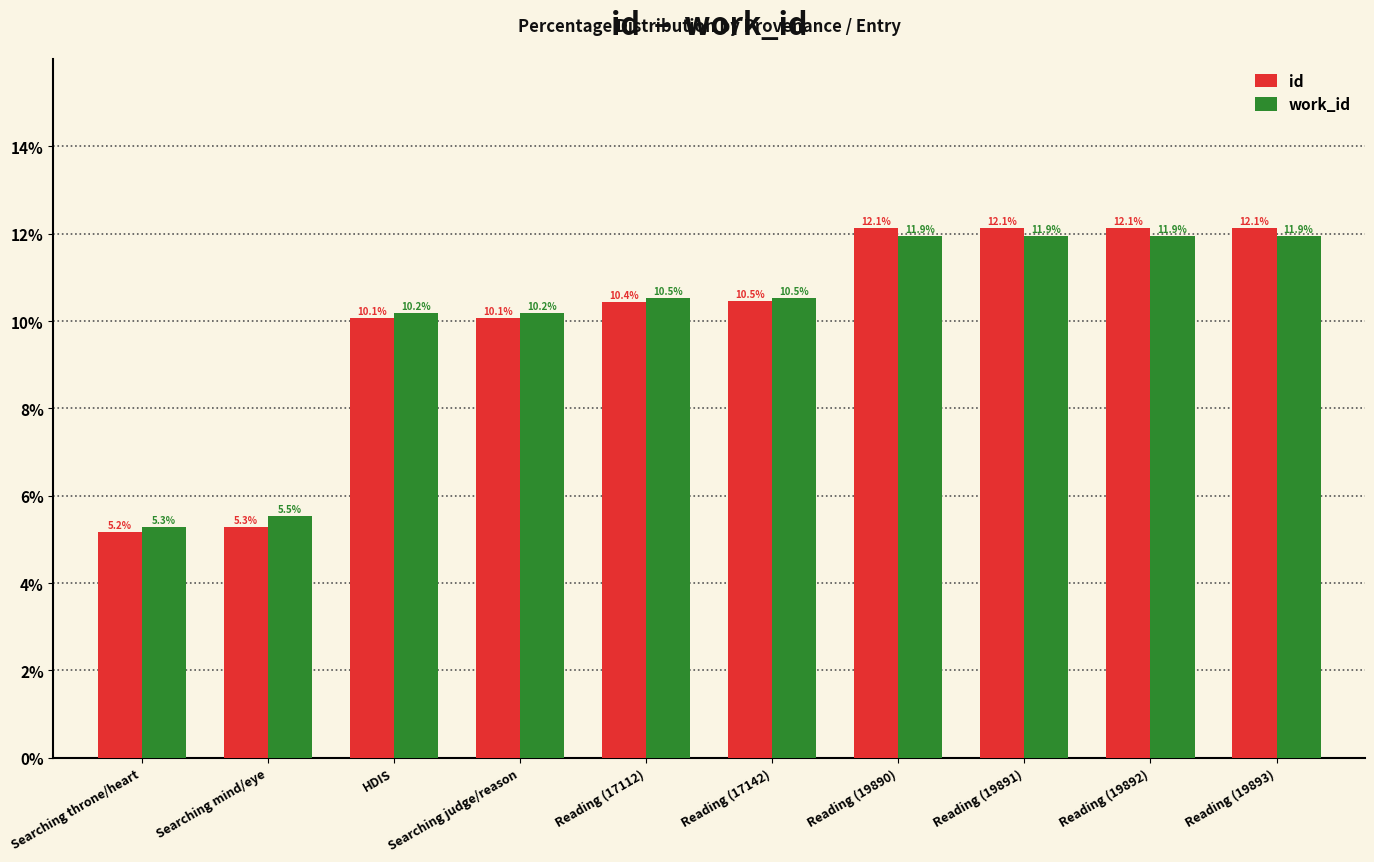

At which label does id first exceed 10?

HDIS